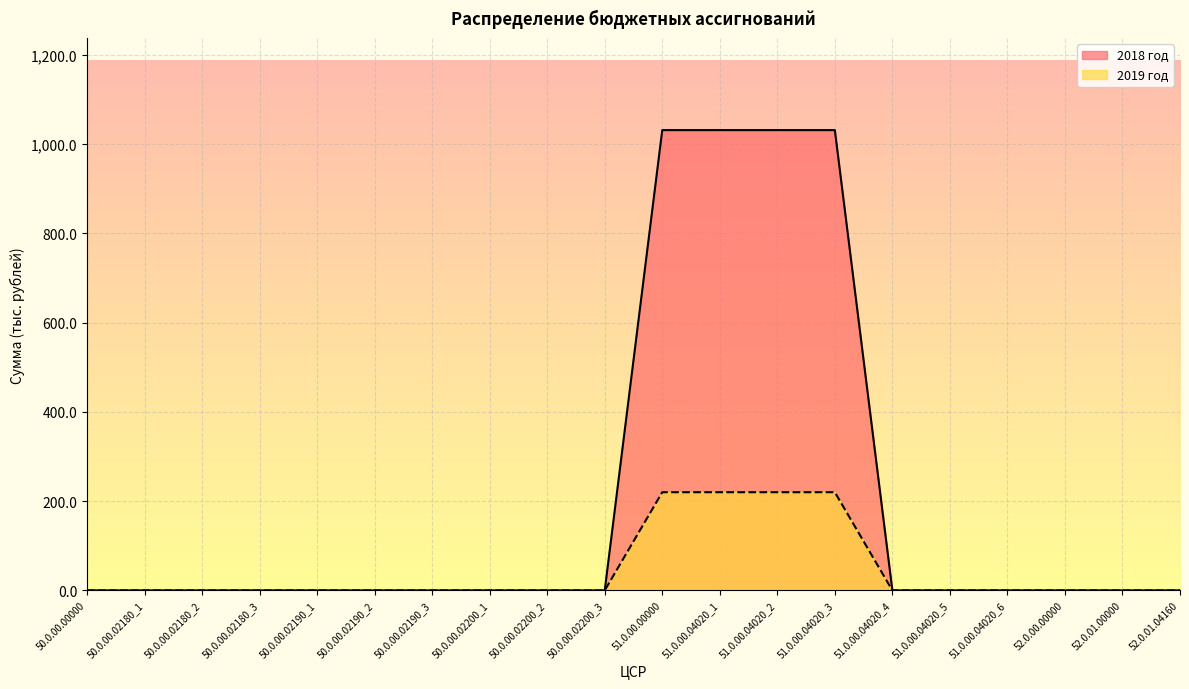

What is the difference between the maximum and minimum values in the 2019 год series?

220.0